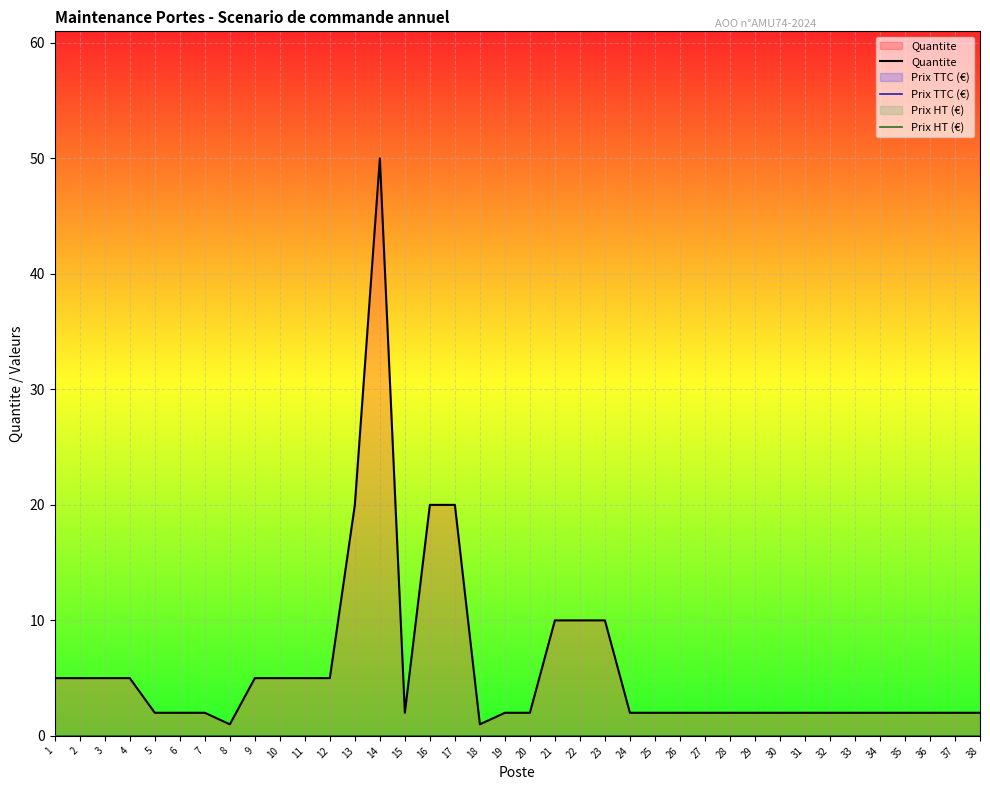

Reading left to right, what are all the values shown in this chart?

Quantite: 5	5	5	5	2	2	2	1	5	5	5	5	20	50	2	20	20	1	2	2	10	10	10	2	2	2	2	2	2	2	2	2	2	2	2	2	2	2
Prix TTC (€): 0	0	0	0	0	0	0	0	0	0	0	0	0	0	0	0	0	0	0	0	0	0	0	0	0	0	0	0	0	0	0	0	0	0	0	0	0	0
Prix HT (€): 0	0	0	0	0	0	0	0	0	0	0	0	0	0	0	0	0	0	0	0	0	0	0	0	0	0	0	0	0	0	0	0	0	0	0	0	0	0